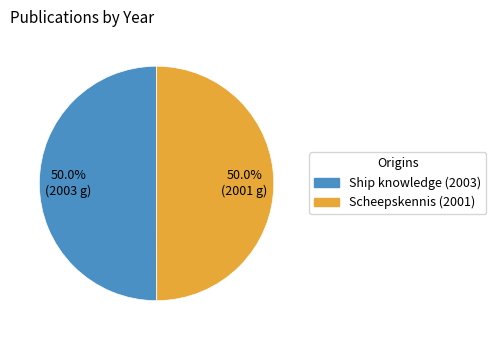

Approximately how many times larger is the value at Ship knowledge (2003) compared to Scheepskennis (2001)?

1.0